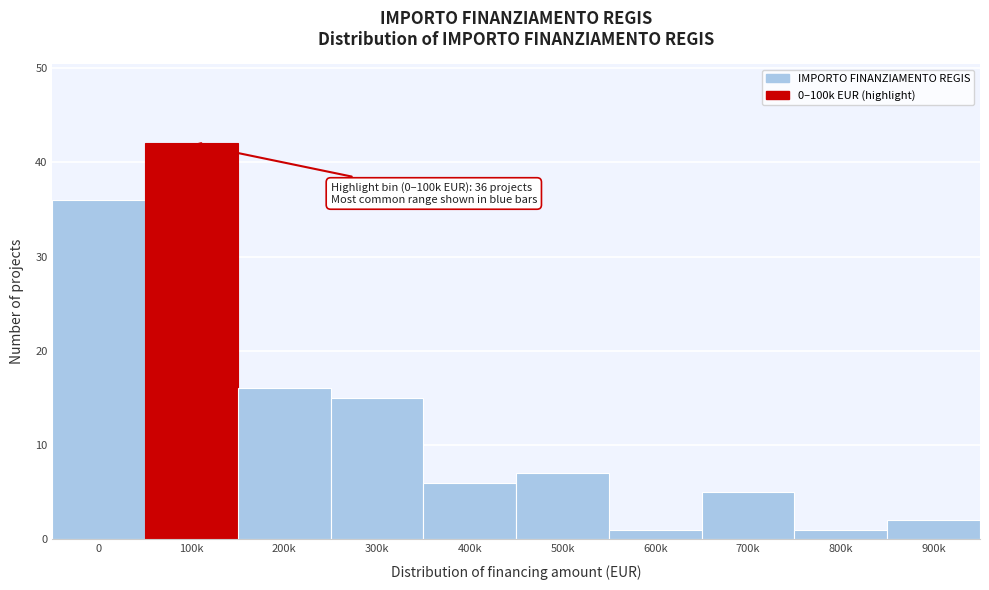

Reading left to right, extract all data points from this chart.

36	42	16	15	6	7	1	5	1	2